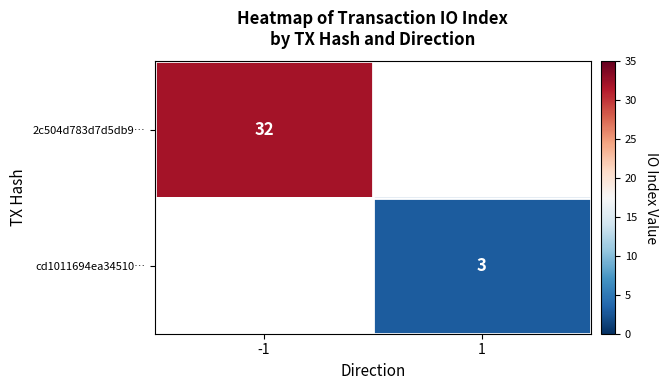

The cd1011694ea34510… series shows 3 at 1. True or false?

True